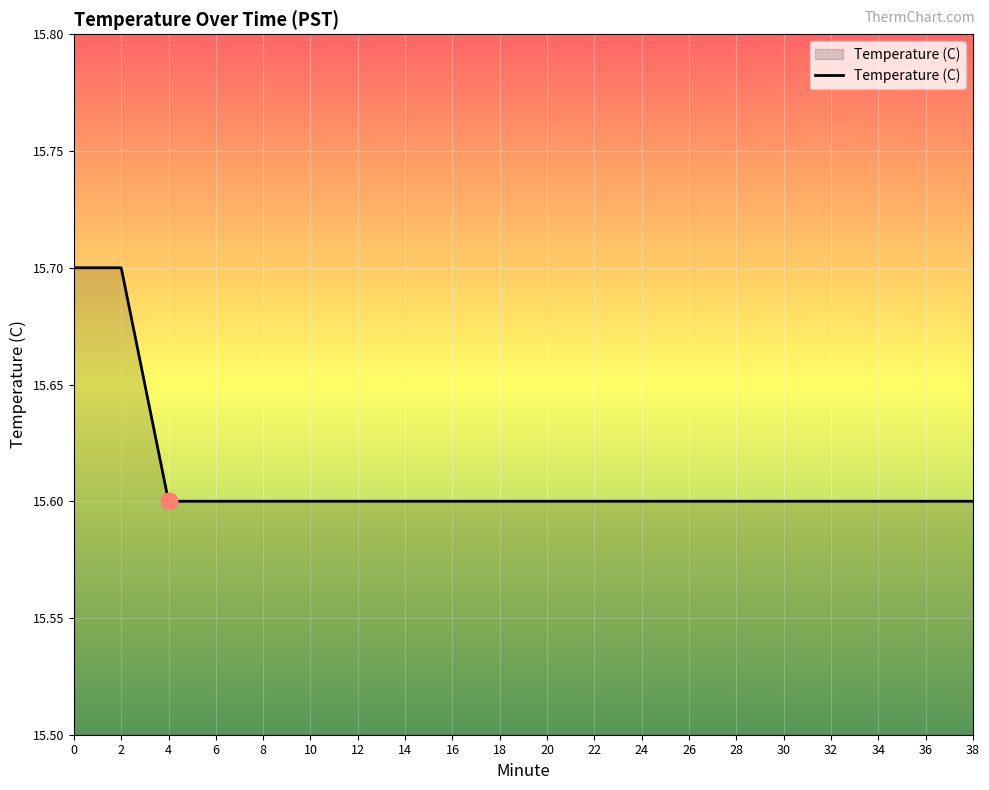

What is the smallest value displayed?

15.6